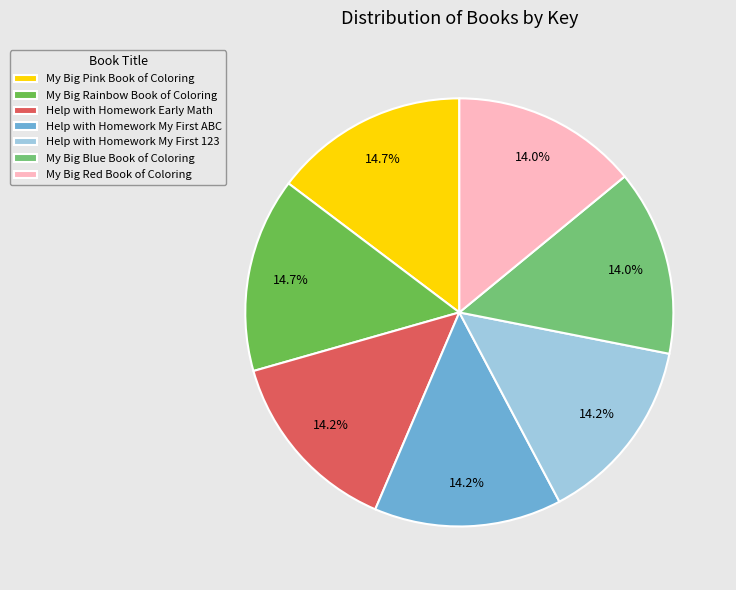

Which has a higher value, My Big Red Book of Coloring or My Big Pink Book of Coloring?

My Big Pink Book of Coloring